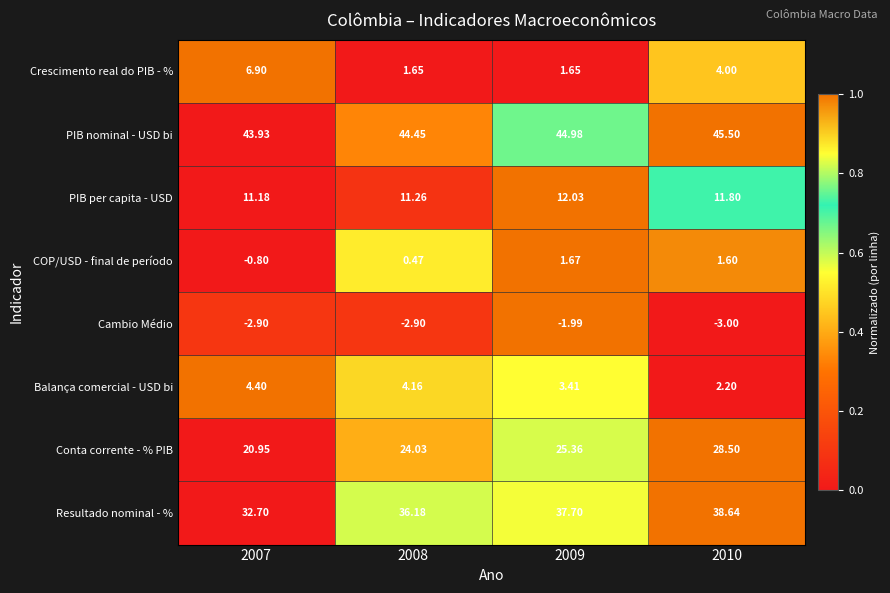

Rank the series at 2007 from lowest to highest value.

Cambio Médio, COP/USD - final de período, Balança comercial - USD bi, Crescimento real do PIB - %, PIB per capita - USD, Conta corrente - % PIB, Resultado nominal - %, PIB nominal - USD bi